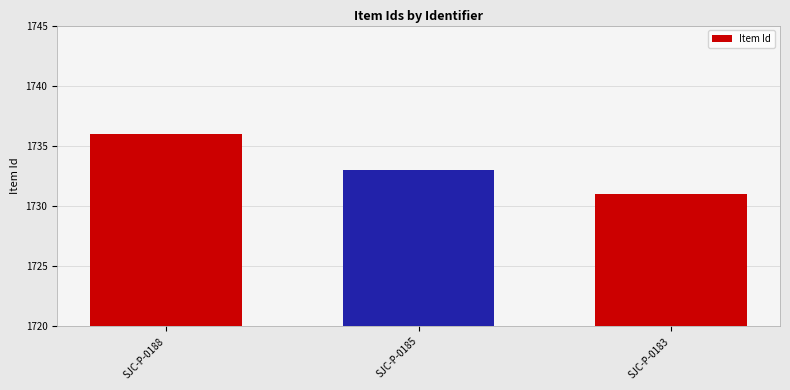

Is it true that the value at SJC-P-0185 is 1733?

True